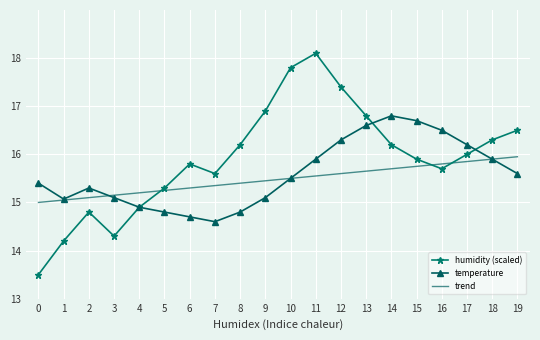

At which category is the sum across all series the highest?

11